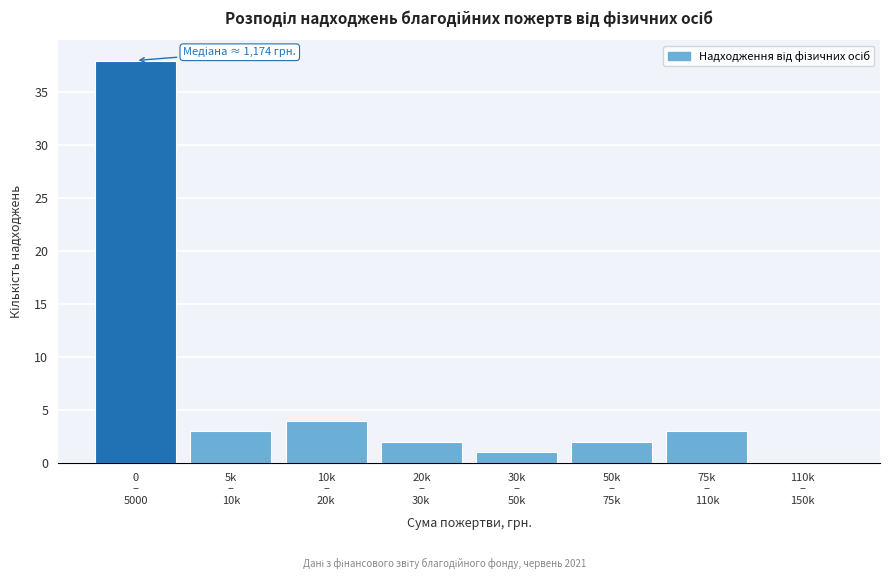

What is the greatest value displayed?

38